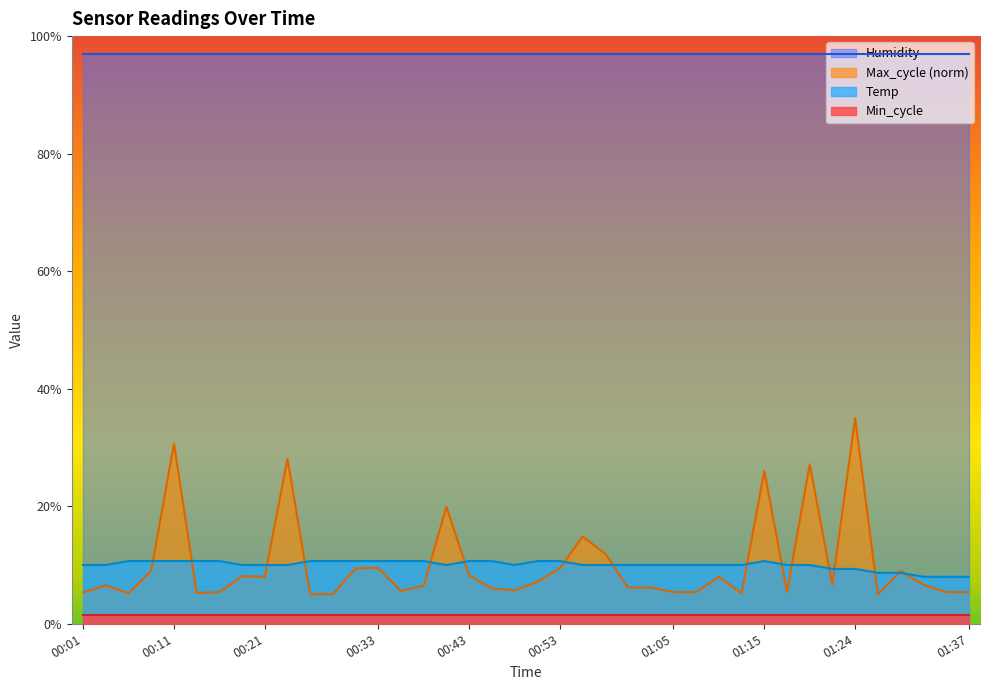

Between 00:06 and 01:17, which series saw the biggest shift?

Temp